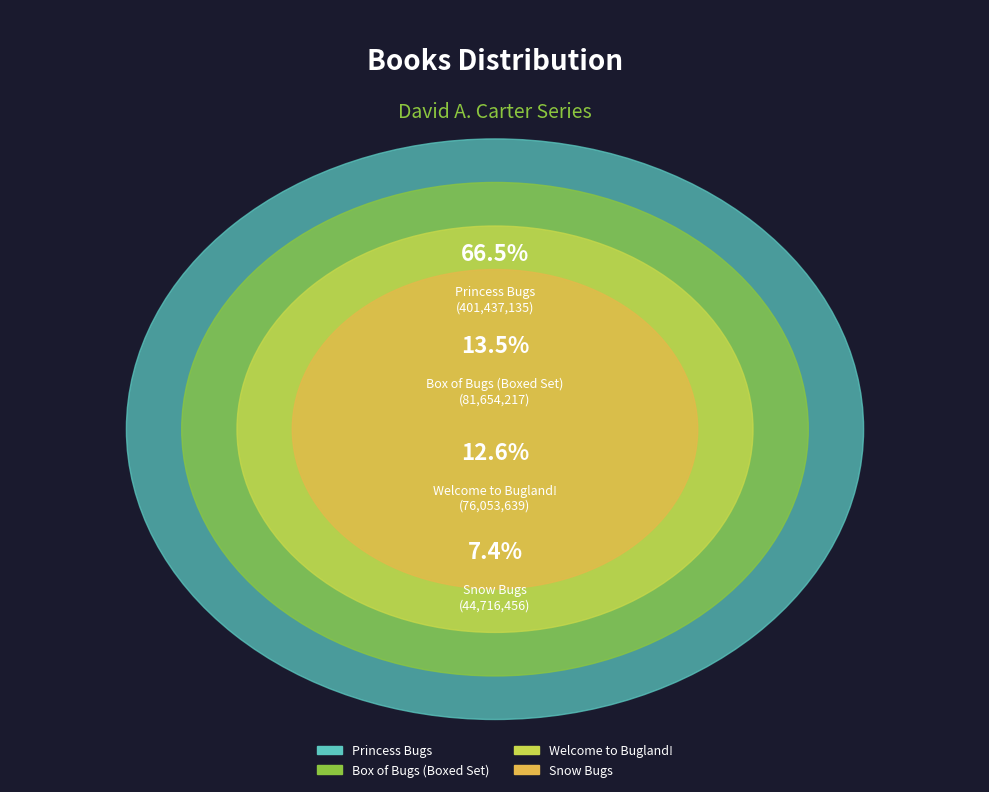

Is there any slice that represents more than half of the pie?

Yes